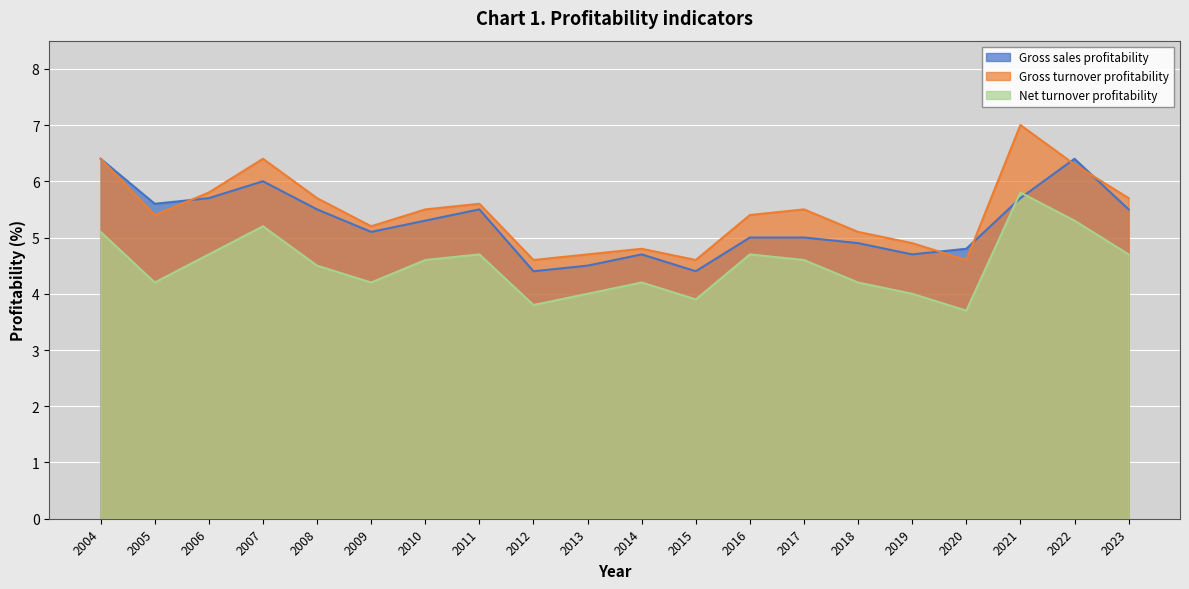

Between 2011 and 2017, which series saw the biggest shift?

Gross sales profitability